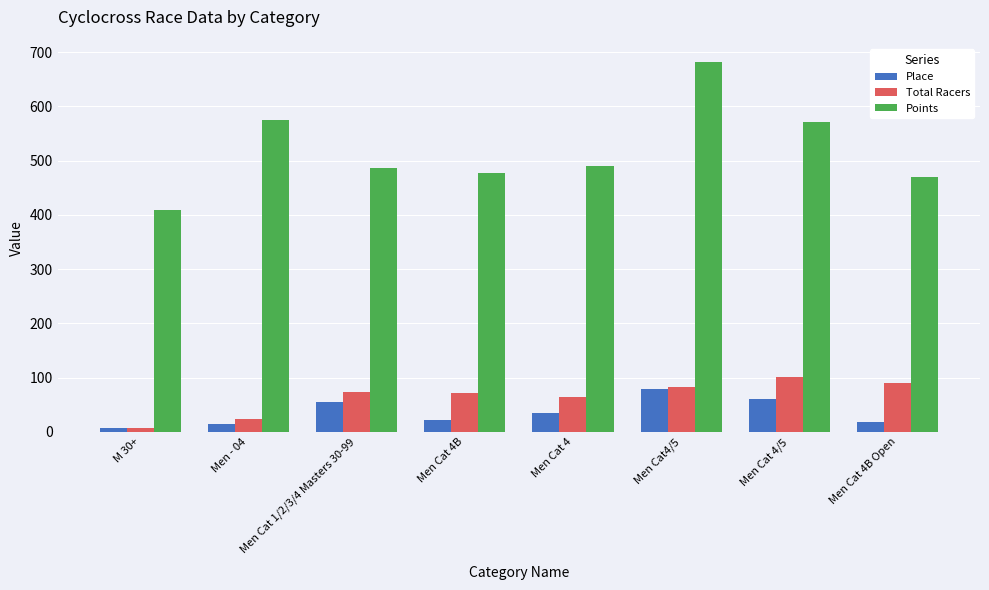

What is the difference between the Place values at Men Cat 4 and Men Cat 1/2/3/4 Masters 30-99?

22.0